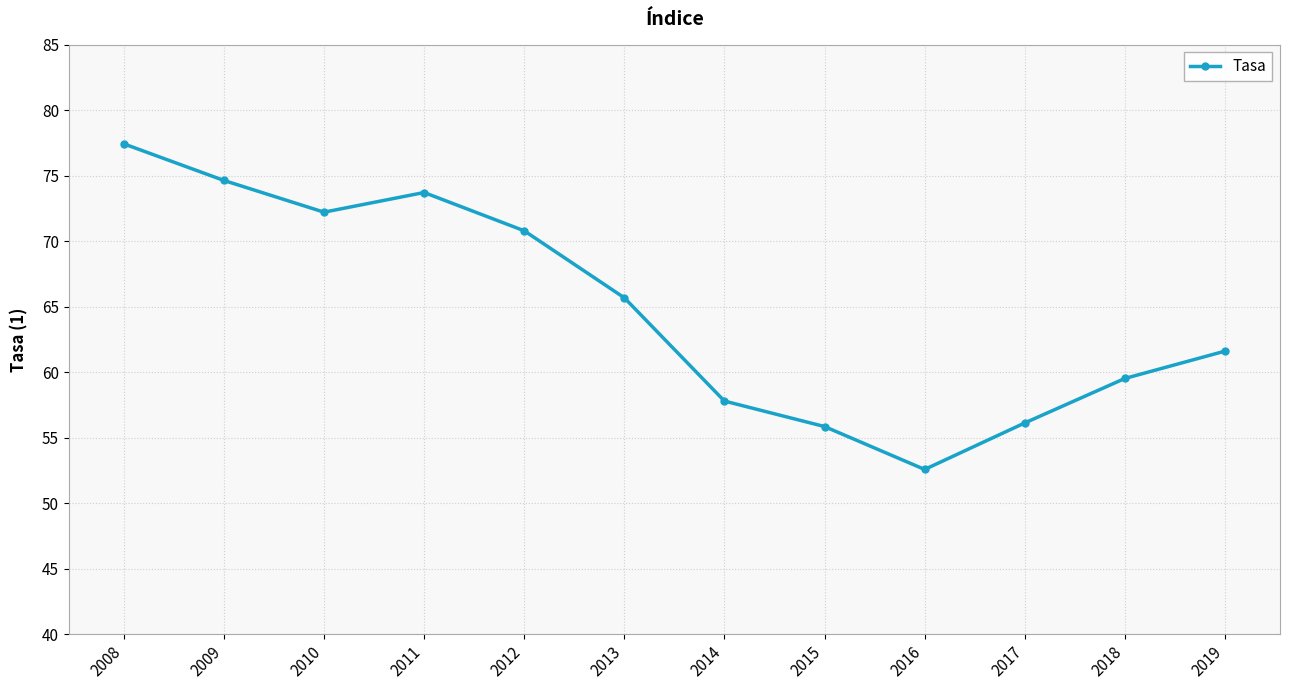

Which category has the lowest value across all series?

2016